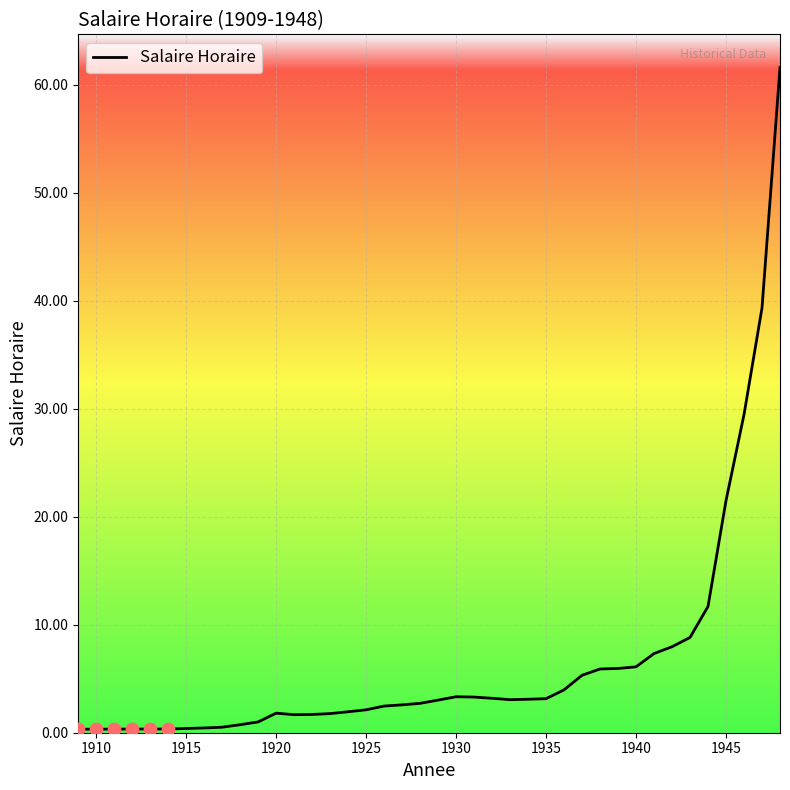

What is the difference between the maximum and minimum values?

61.3